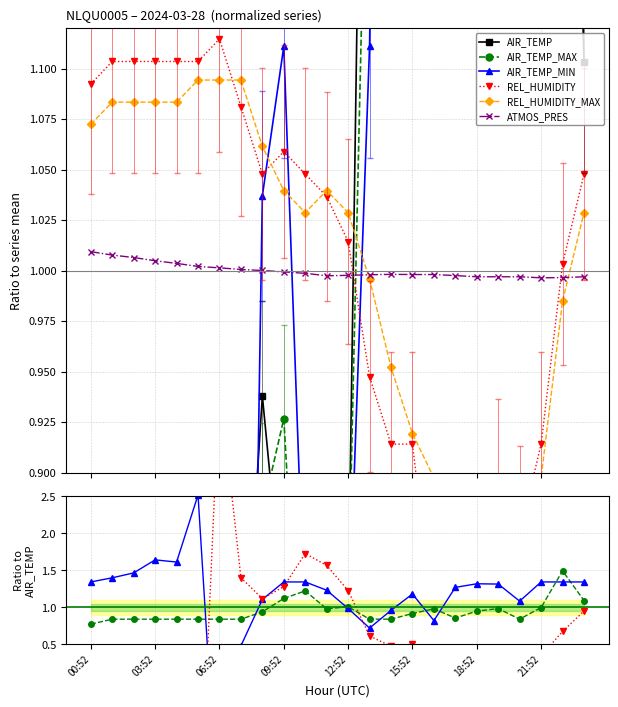

What is the label of the 14th point from the left?

13:52